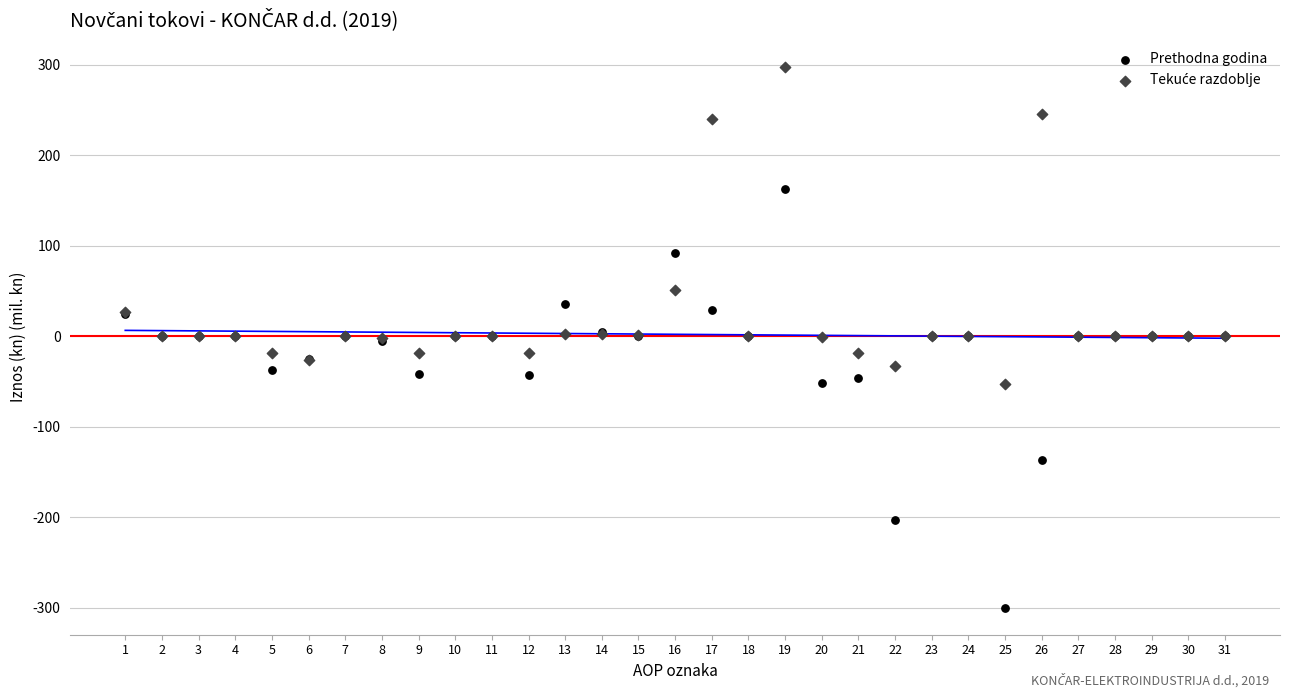

Which series has the widest spread of Y values?

Prethodna godina